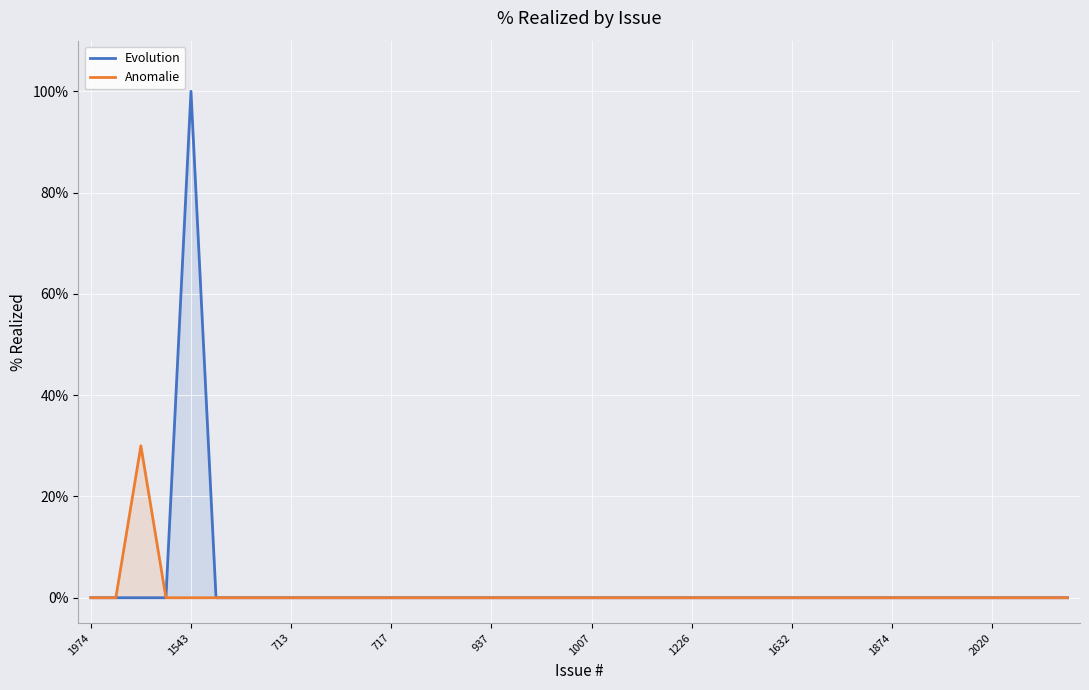

Which series has the largest range (max minus min)?

Evolution